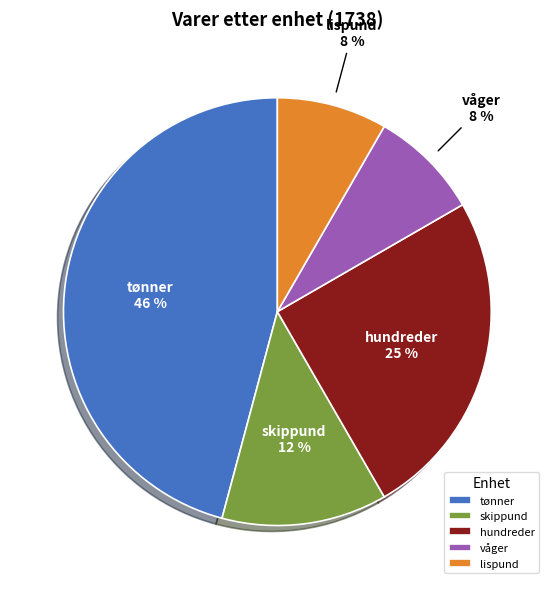

Which has a higher value, våger or skippund?

skippund